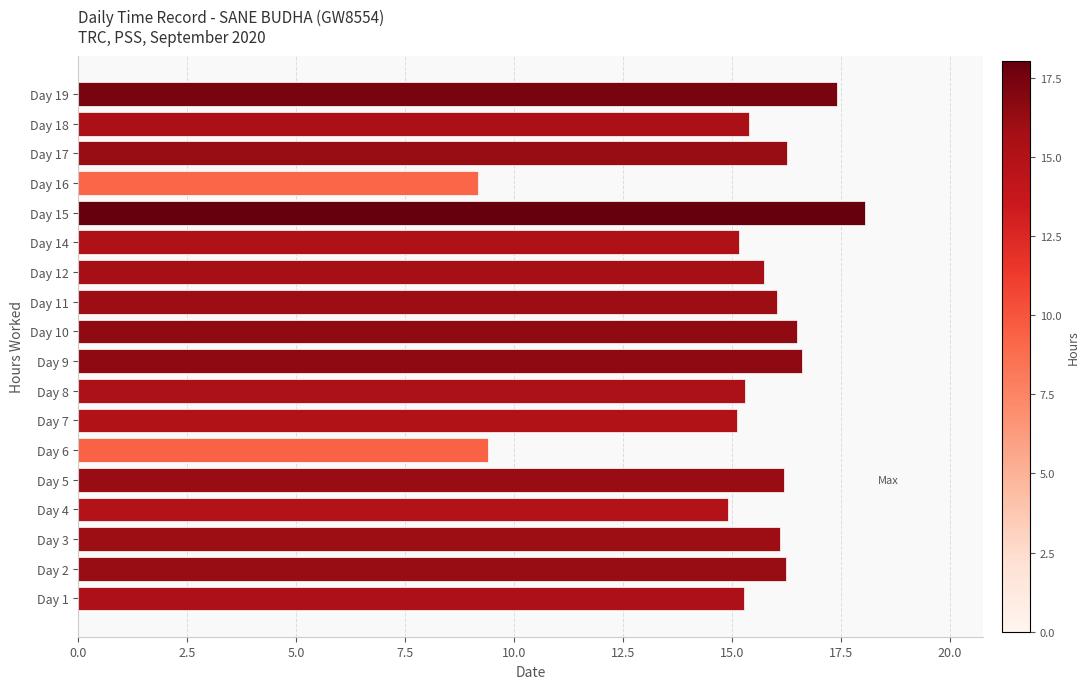

Count the number of data series in this chart.

1